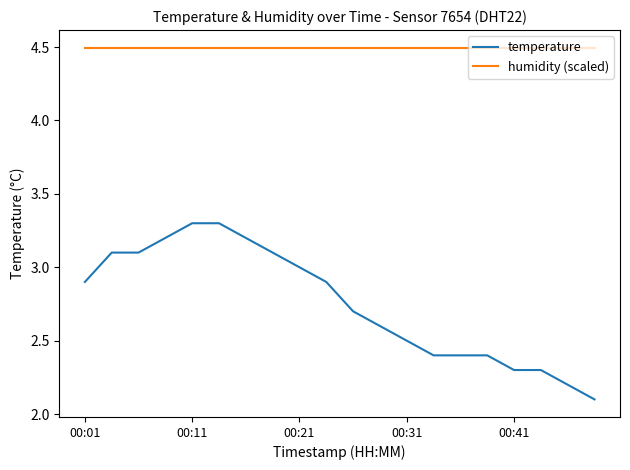

True or false: temperature and humidity (scaled) intersect in this chart.

False